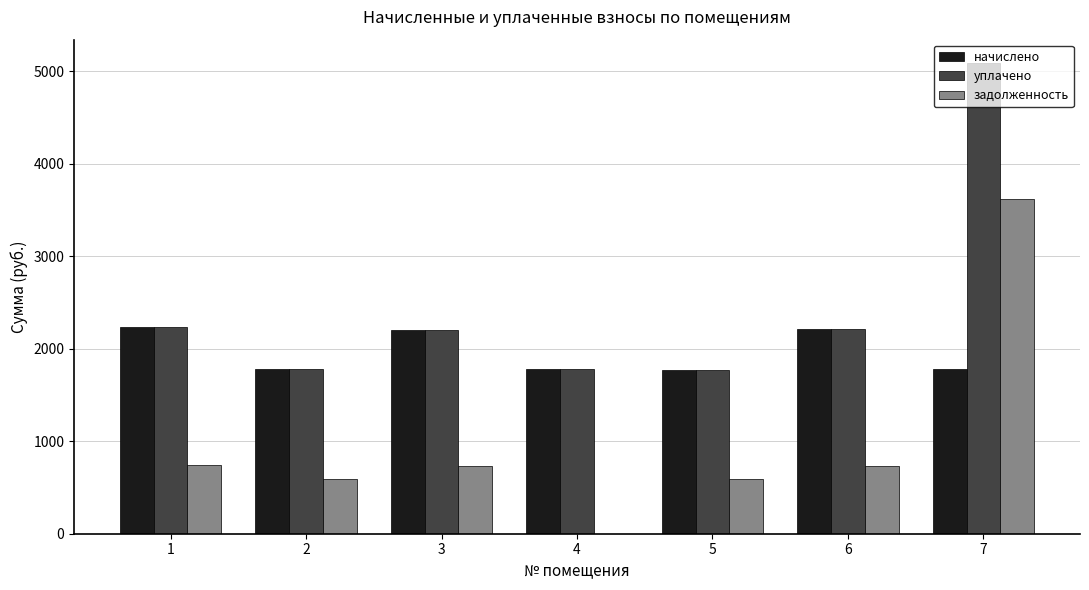

What is the average value of the задолженность series?

1002.1